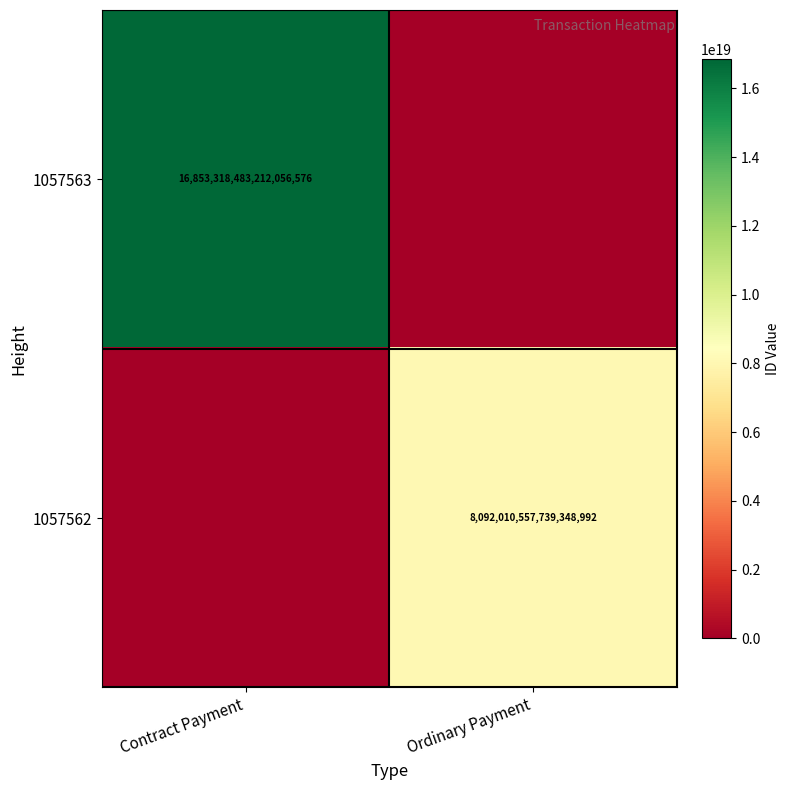

Is it true that 1057563 equals 10129589096136273920 at Contract Payment?

False